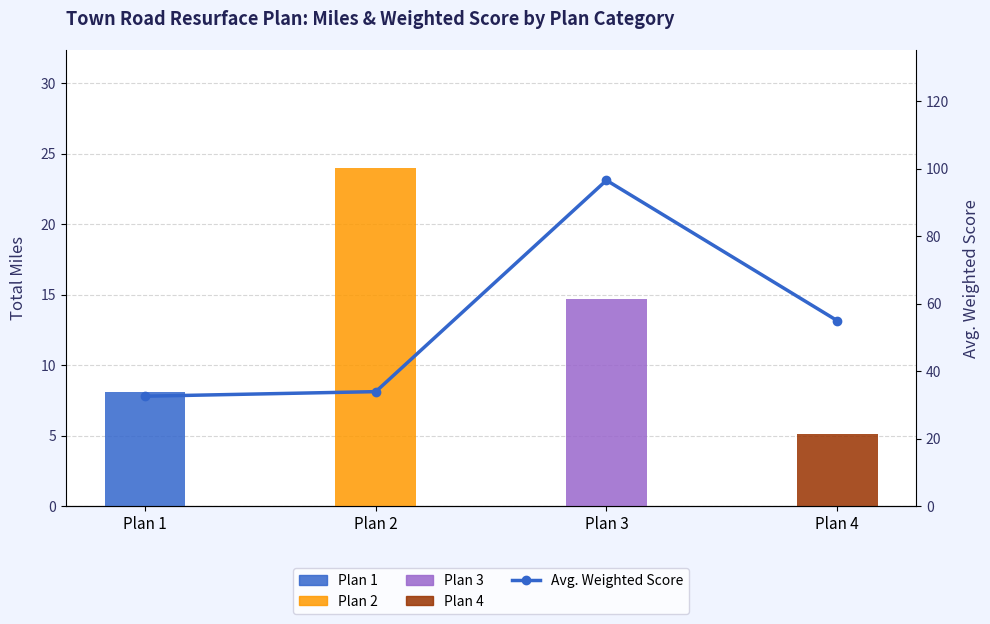

Reading right to left, transcribe all the data shown in this chart.

55.0	96.6	34.0	32.6